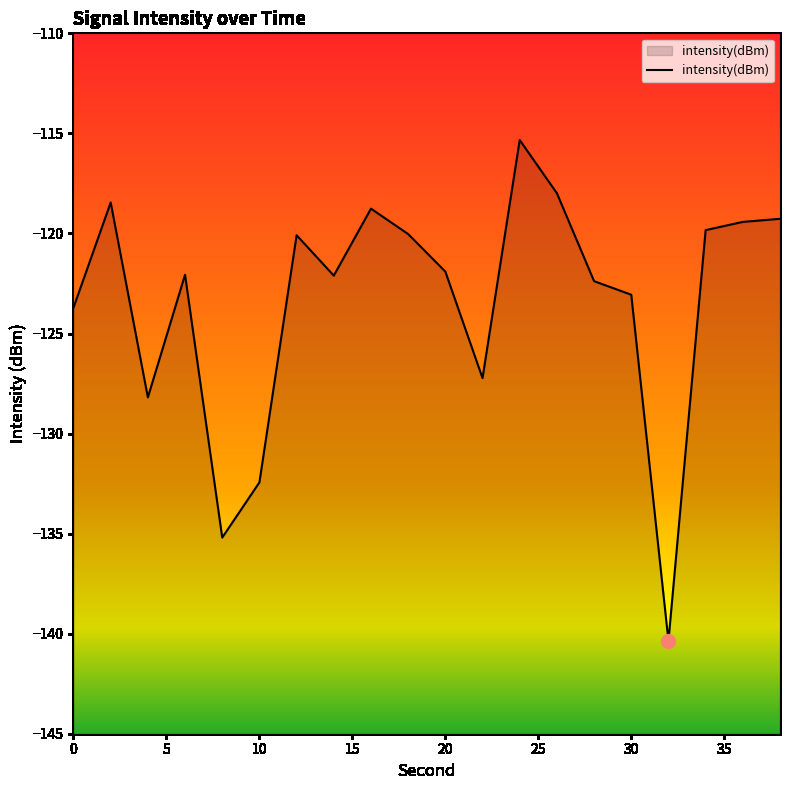

True or false: the data has more than 1 interior local peaks.

True